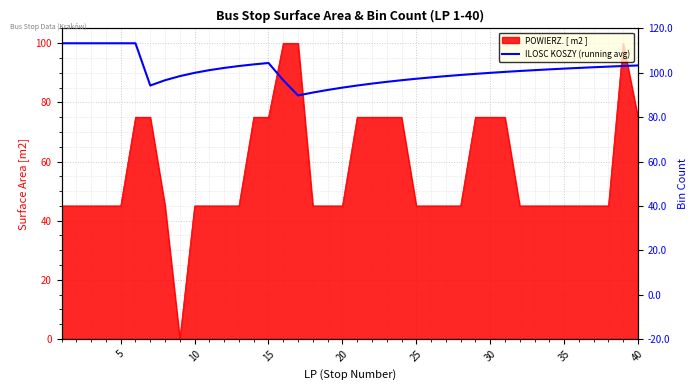

Reading left to right, extract all data points from this chart.

100.0	100.0	100.0	100.0	100.0	100.0	85.7	87.5	88.9	90.0	90.9	91.7	92.3	92.9	93.3	87.5	82.4	83.3	84.2	85.0	85.7	86.4	87.0	87.5	88.0	88.5	88.9	89.3	89.7	90.0	90.3	90.6	90.9	91.2	91.4	91.7	91.9	92.1	92.3	92.5